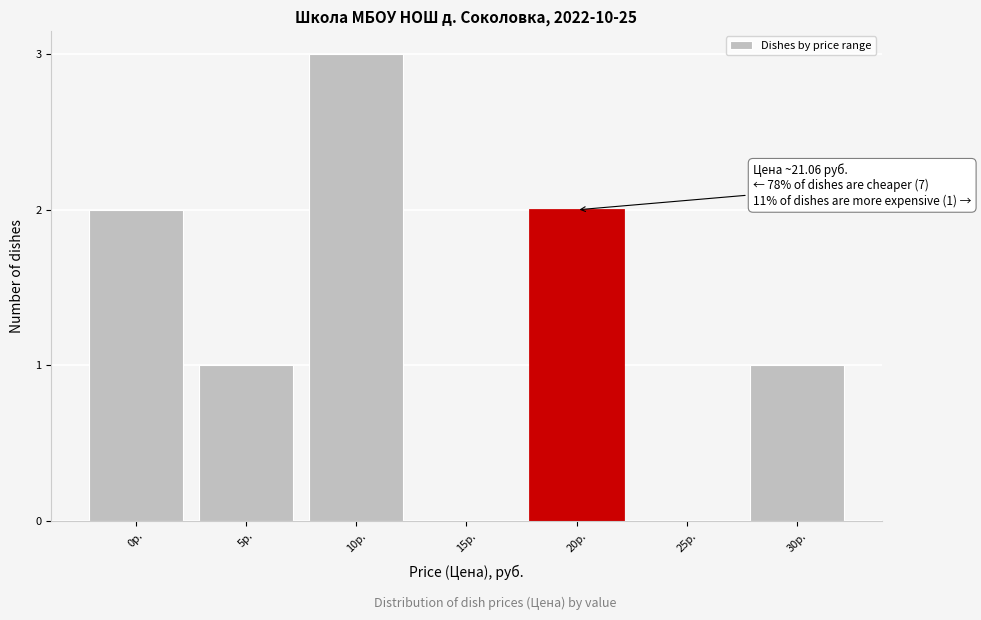

Reading left to right, extract all data points from this chart.

0р.=2	5р.=1	10р.=3	15р.=0	20р.=2	25р.=0	30р.=1